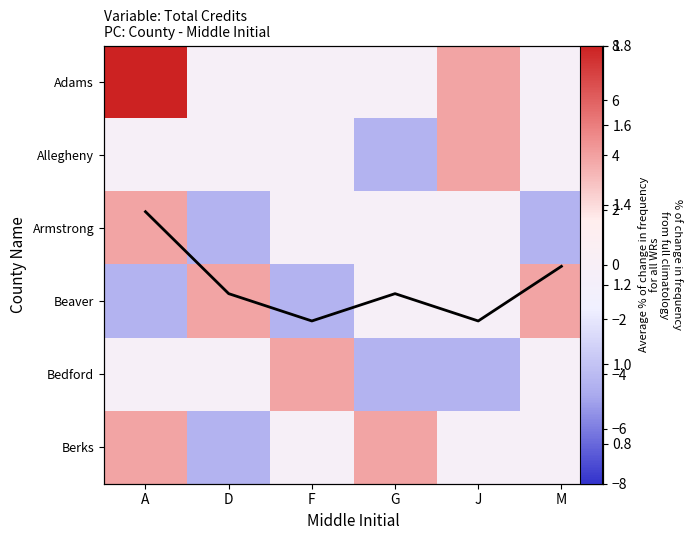

Read the Armstrong value at D.

-4.3